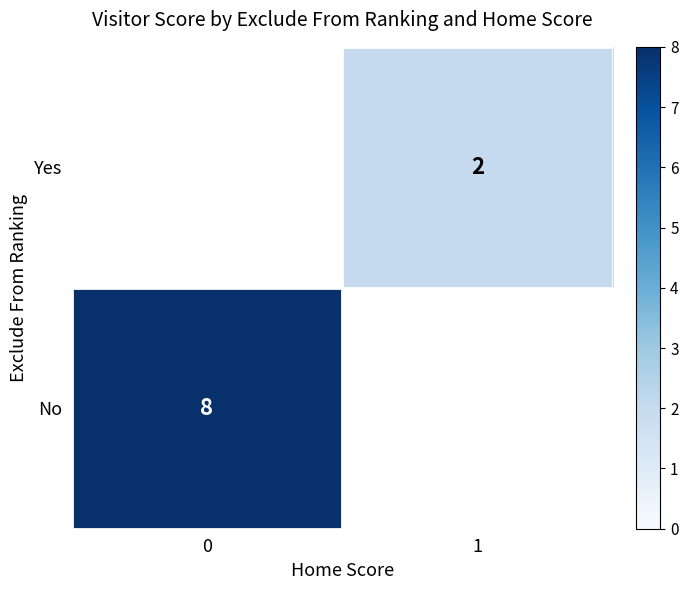

What is the greatest value displayed?

8.0